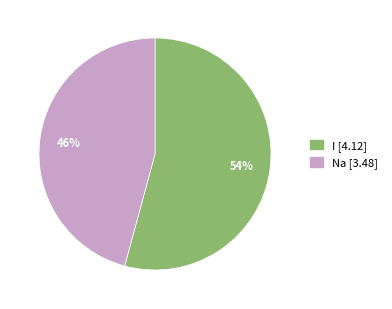

Combined, do I and Na account for over 50%?

Yes